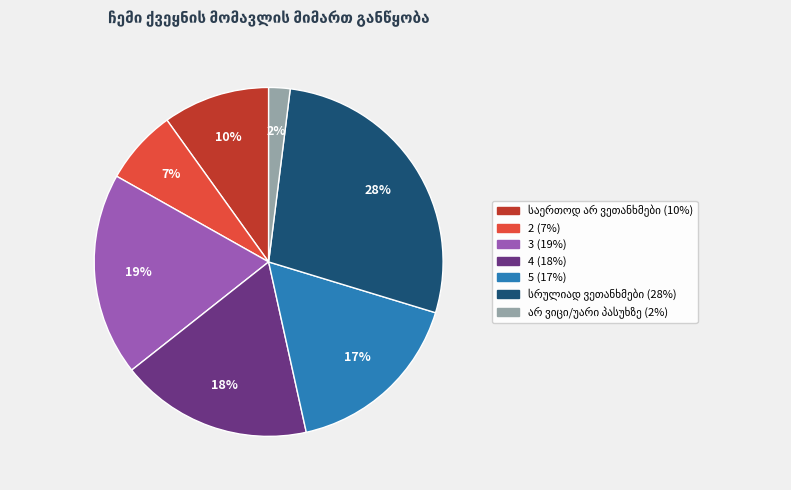

Count the number of slices in the pie.

7